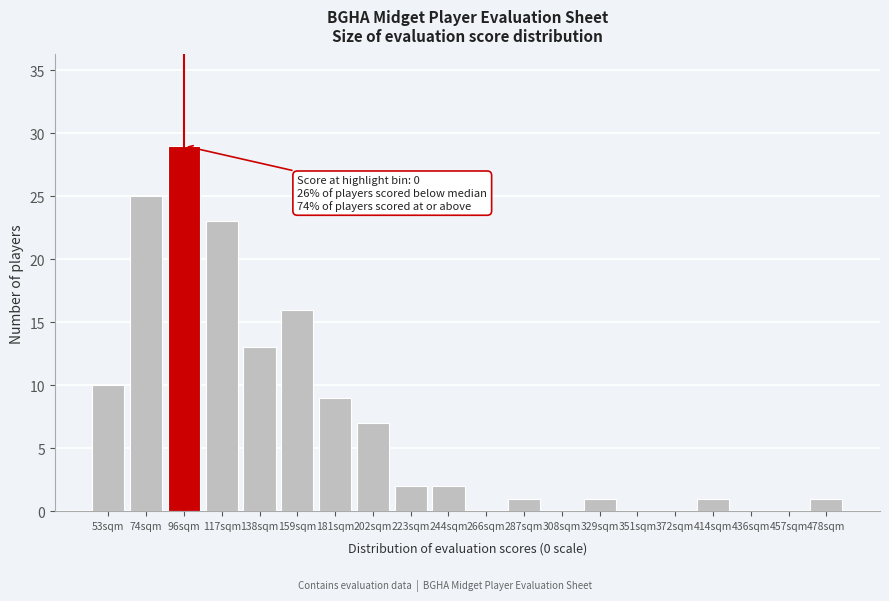

Reading left to right, extract all data points from this chart.

53sqm=10	74sqm=25	96sqm=29	117sqm=23	138sqm=13	159sqm=16	181sqm=9	202sqm=7	223sqm=2	244sqm=2	266sqm=0	287sqm=1	308sqm=0	329sqm=1	351sqm=0	372sqm=0	414sqm=1	436sqm=0	457sqm=0	478sqm=1